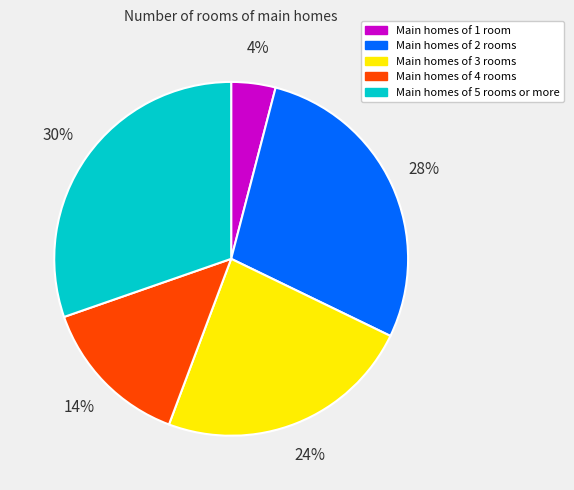

Combined, do Main homes of 2 rooms and Main homes of 3 rooms account for over 50%?

Yes